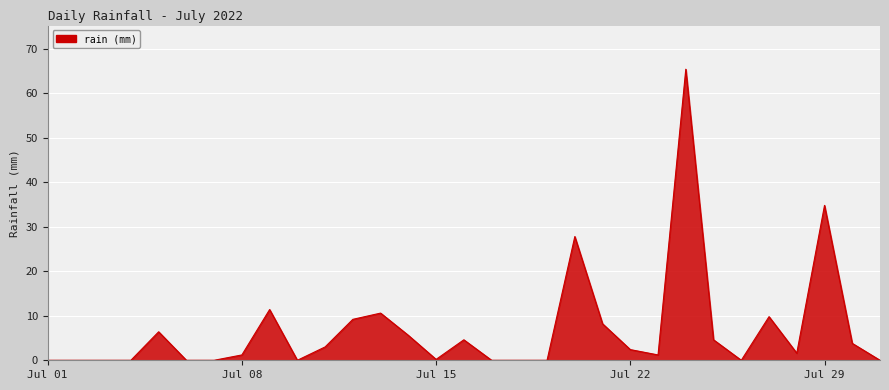

How many lines are shown in the chart?

1